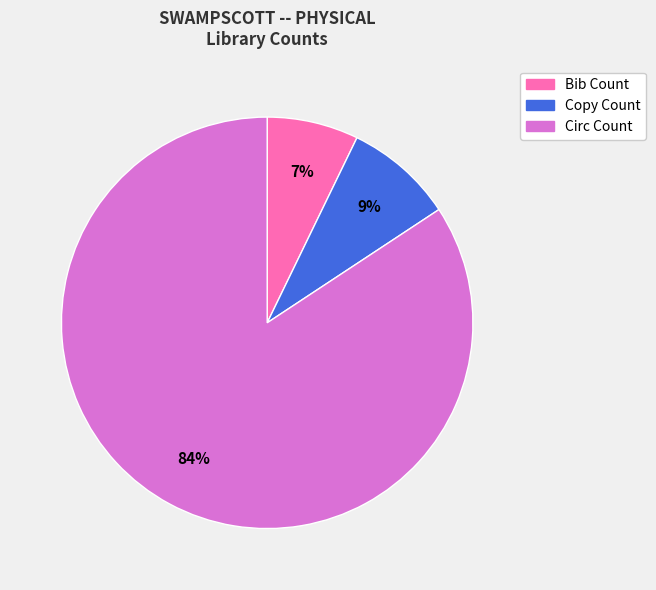

How many slices are in this pie chart?

3